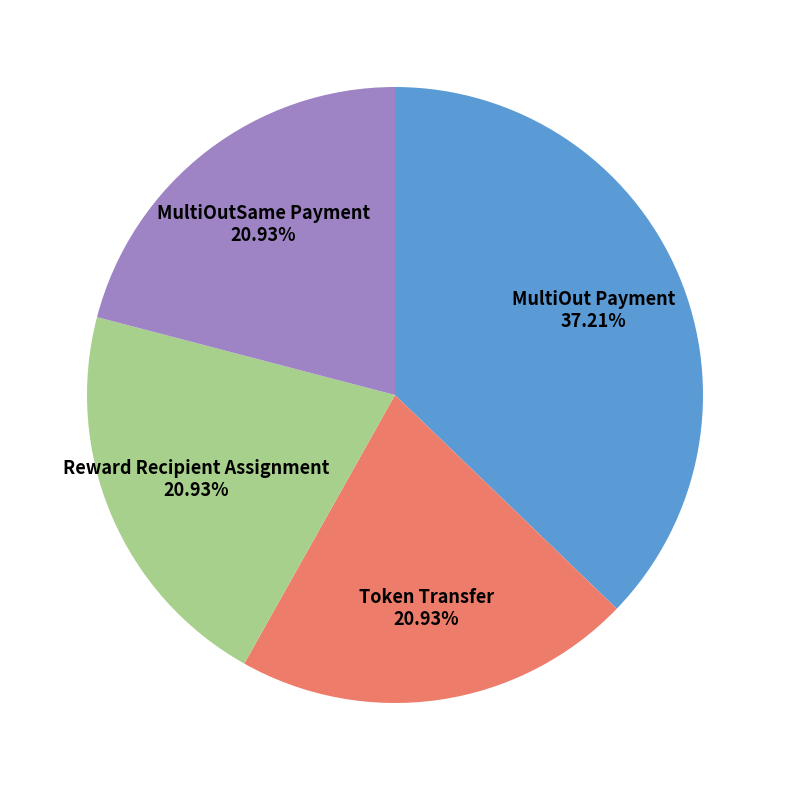

To the nearest percent, what is the difference between the largest and smallest slice percentages?

16%